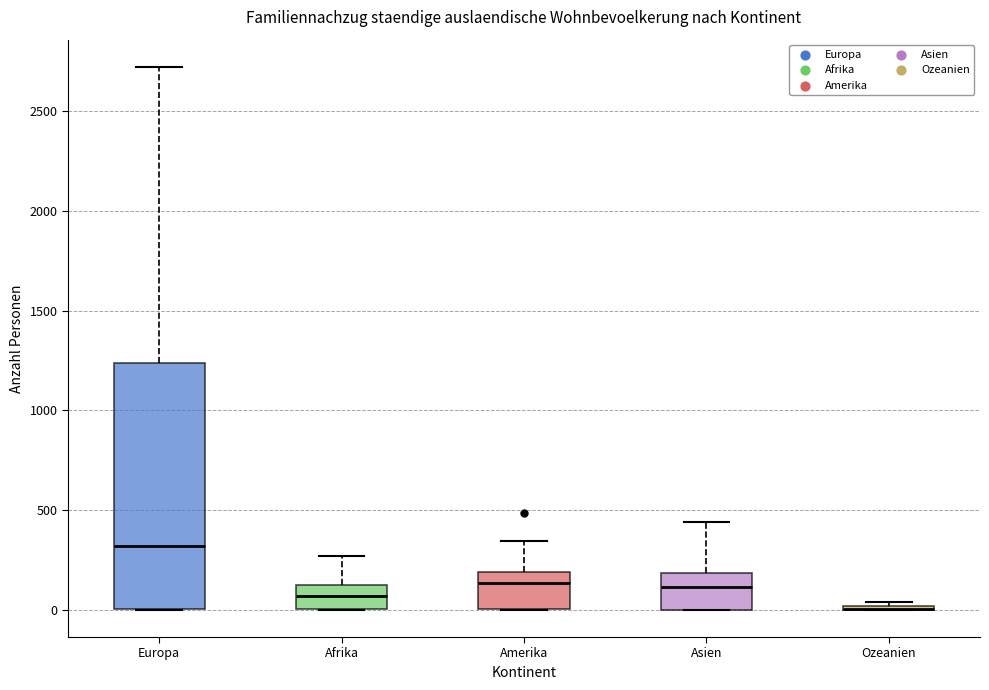

Reading left to right, transcribe this box plot: for each box, give where its median line is, the range the box spans, and where its two whiskers end, as read against the y-axis. The values are not printed on the chart, so give them approximately, as read against the axis.

Europa: median 300, box 0 to 1250, whiskers 0 to 2700
Afrika: median 50, box 0 to 100, whiskers 0 to 250
Amerika: median 150, box 0 to 200, whiskers 0 to 350
Asien: median 100, box 0 to 200, whiskers 0 to 450
Ozeanien: box collapsed to a line at 0, whiskers 0 to 50